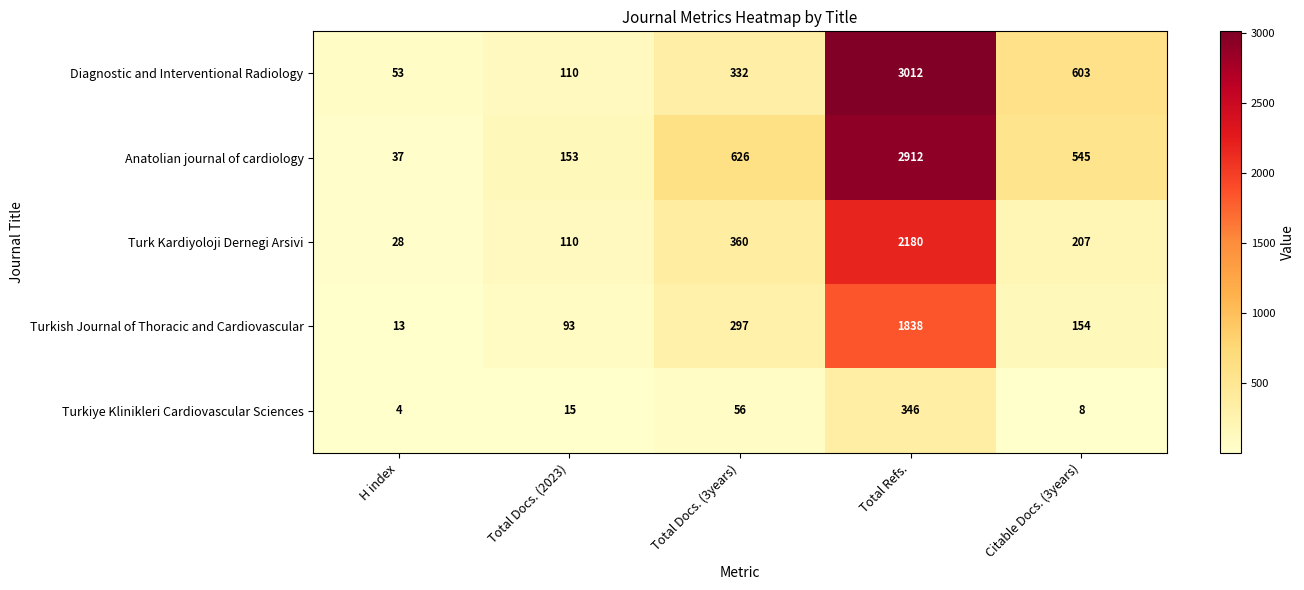

Which series has the largest range (max minus min)?

Diagnostic and Interventional Radiology